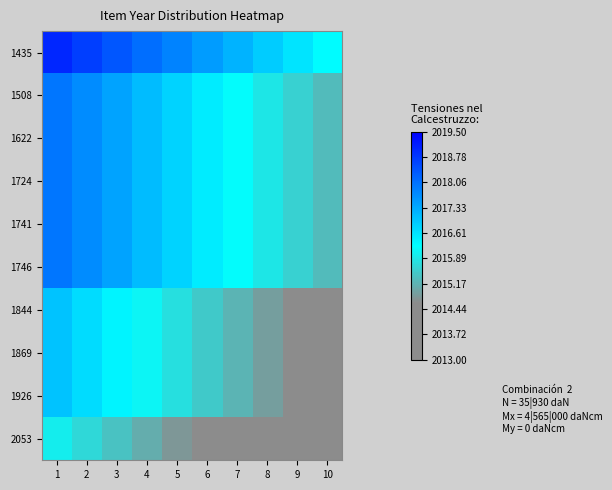

Which series has the largest range (max minus min)?

1435